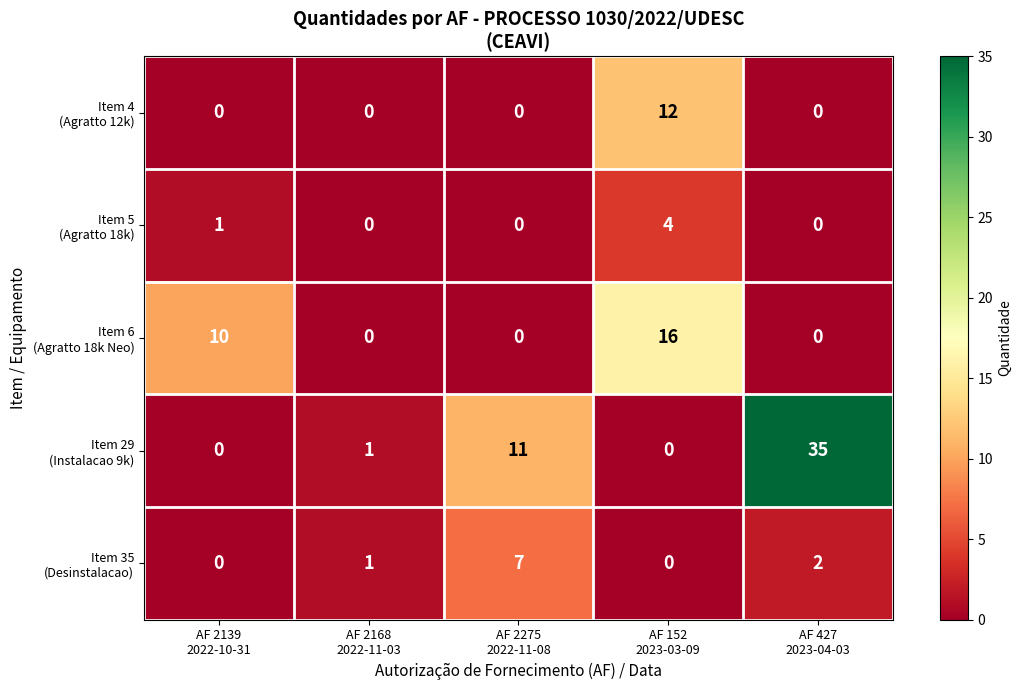

What is the maximum value shown in the chart?

35